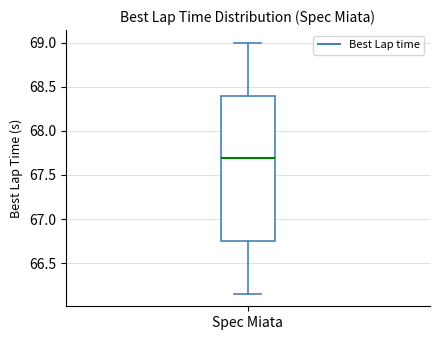

Read this box plot against the y-axis: the position of the median line, the range covered by the box, and the ends of both whiskers. The values are not printed on the chart, so give them approximately, as read against the axis.

median 67.70, box 66.75 to 68.40, whiskers 66.15 to 69.00